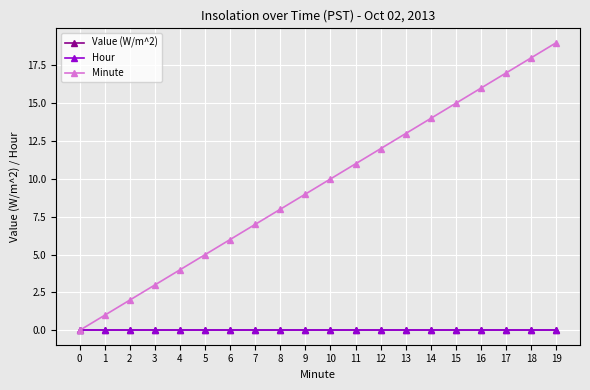

True or false: Hour has more than 1 interior local peaks.

False